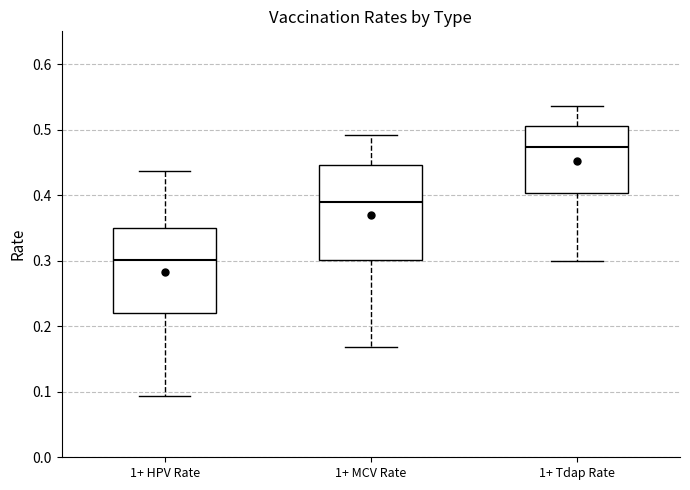

Reading left to right, read every box against the y-axis: the position of its median line, the range the box covers, and the ends of its whiskers. The values are not printed on the chart, so give them approximately, as read against the axis.

1+ HPV Rate: median 0.30, box 0.22 to 0.35, whiskers 0.09 to 0.44
1+ MCV Rate: median 0.39, box 0.30 to 0.45, whiskers 0.17 to 0.49
1+ Tdap Rate: median 0.47, box 0.40 to 0.51, whiskers 0.30 to 0.54